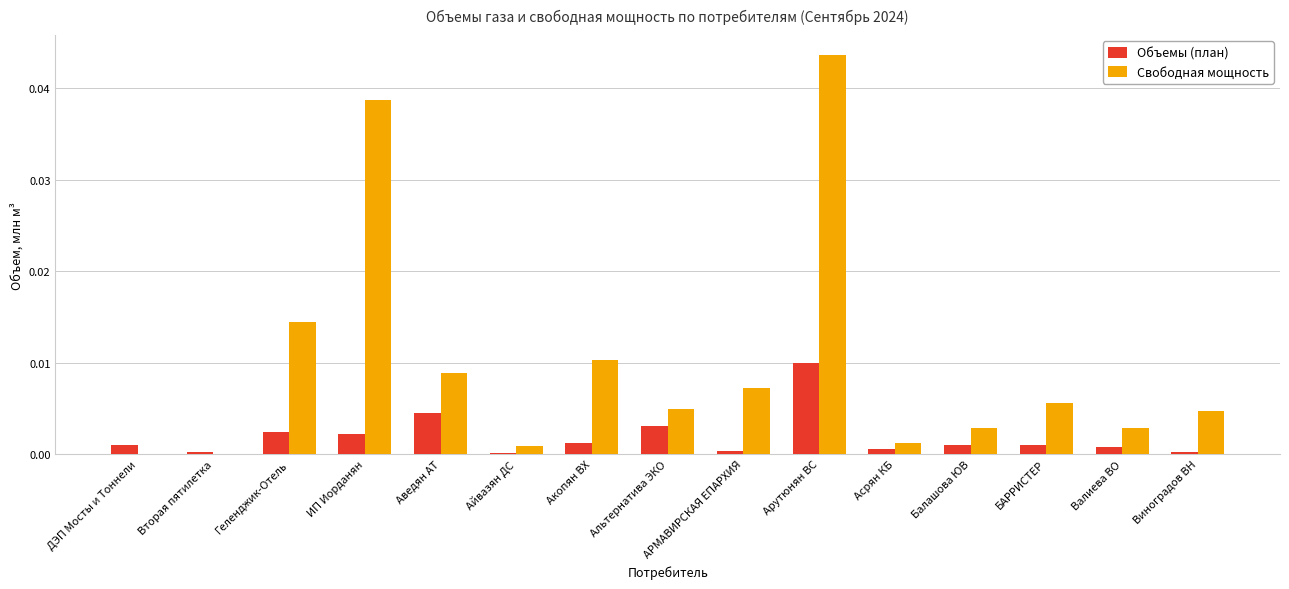

At which category does the chart reach its peak across all series?

Арутюнян ВС